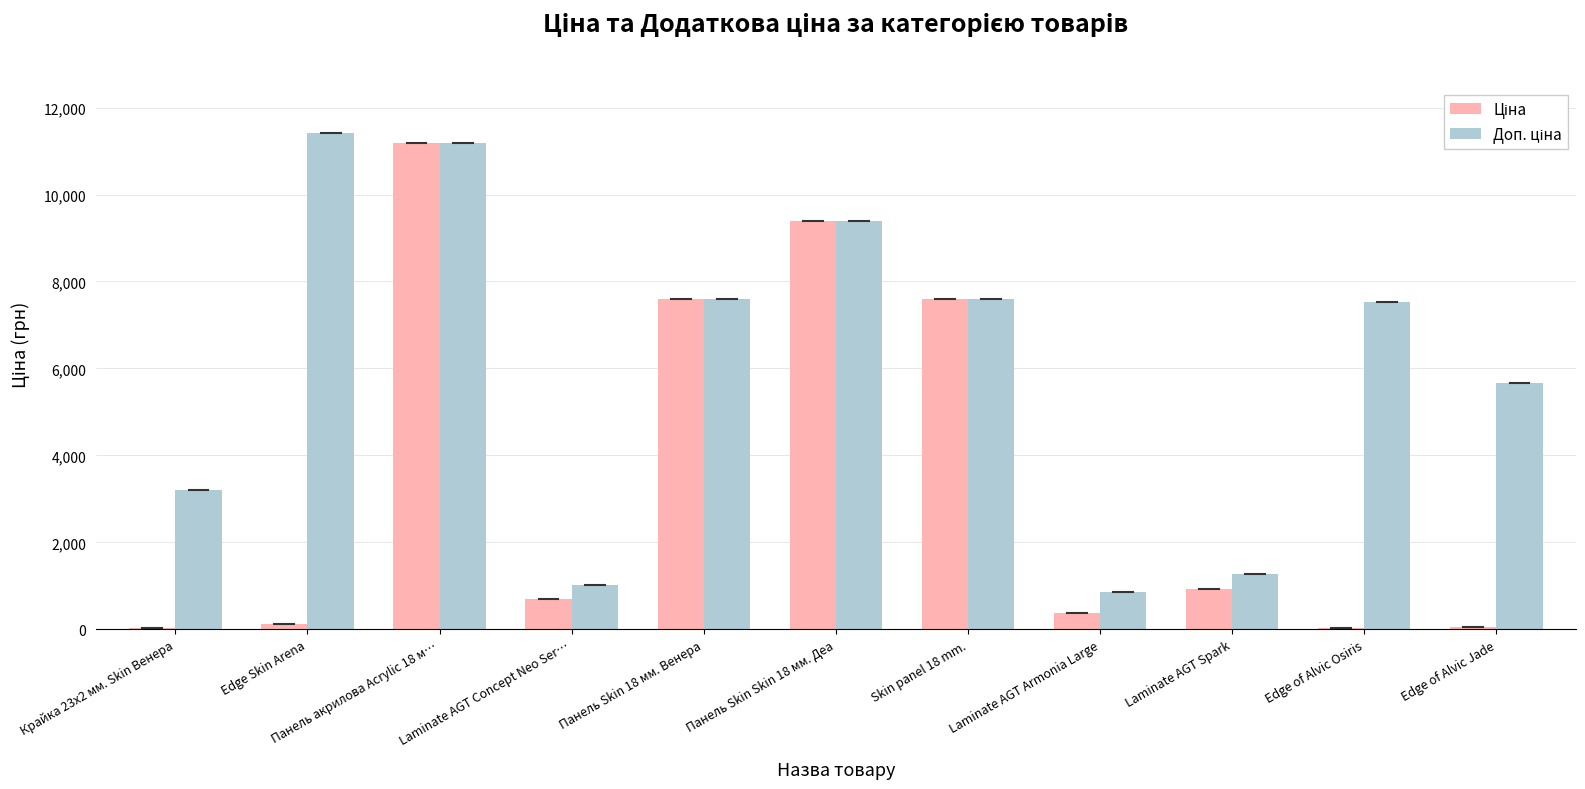

What is the greatest value displayed?

11410.0